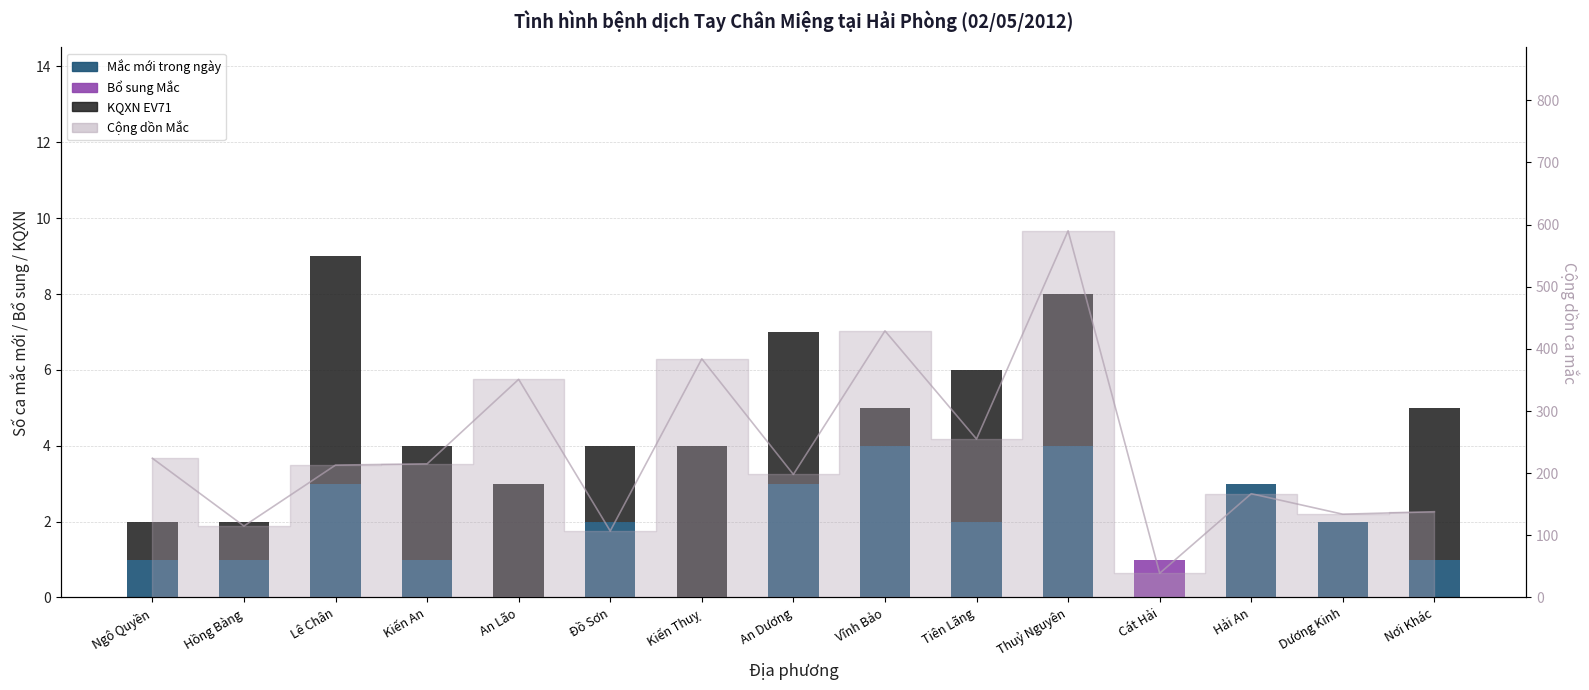

True or false: Bổ sung Mắc has a value of 0 at An Dương.

True